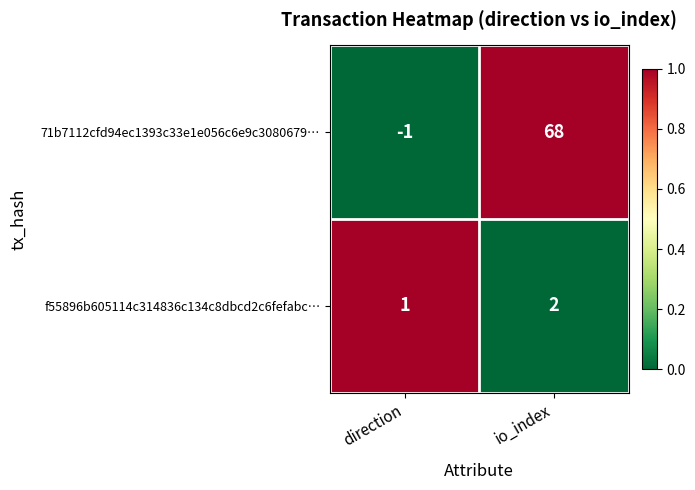

At how many categories does at least one series exceed 0?

2